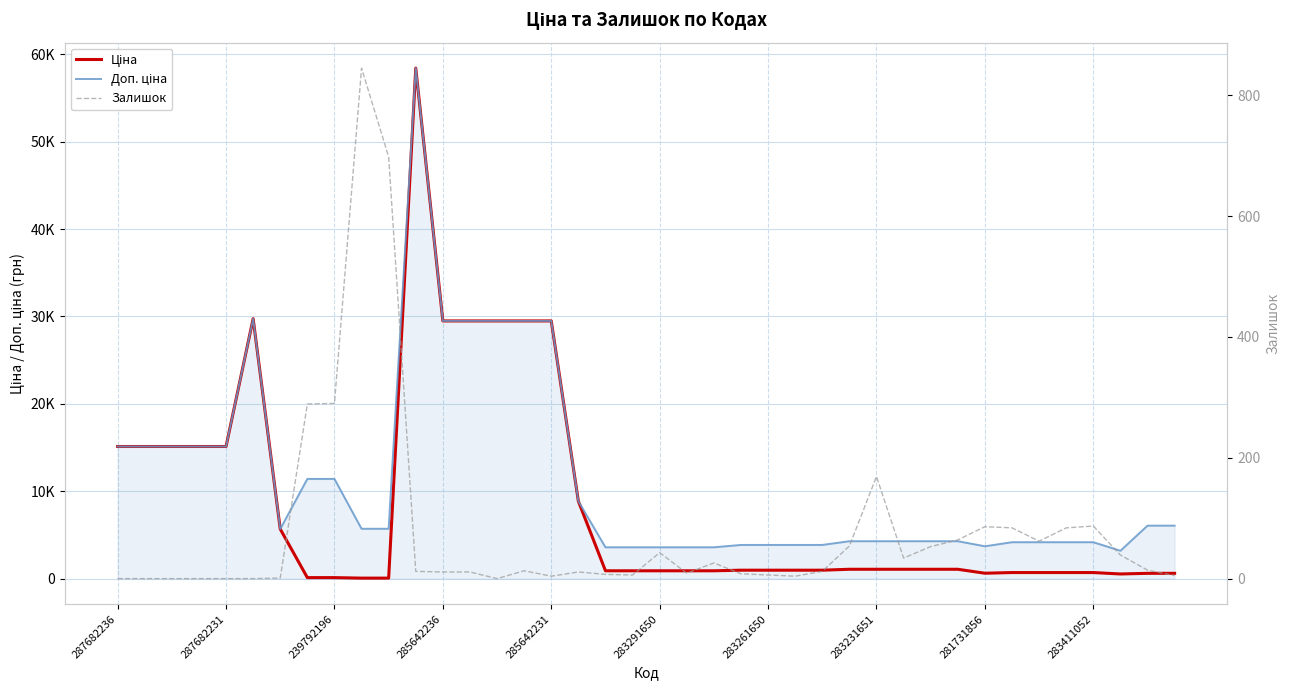

Reading left to right, what are all the values shown in this chart?

Ціна: 15120.0	15120.0	15120.0	15120.0	15120.0	29747.2	5673.8	114.1	114.1	57.0	57.0	58426.5	29491.5	29491.5	29491.5	29491.5	29491.5	8856.7	895.9	895.9	895.9	895.9	895.9	963.5	963.5	963.5	963.5	1069.8	1069.8	1069.8	1069.8	1069.8	617.0	694.3	694.3	694.3	694.3	531.3	606.1	606.1
Доп. ціна: 15120.0	15120.0	15120.0	15120.0	15120.0	29747.2	5673.8	11410.0	11410.0	5705.0	5705.0	58426.5	29491.5	29491.5	29491.5	29491.5	29491.5	8856.7	3583.6	3583.6	3583.6	3583.6	3583.6	3854.0	3854.0	3854.0	3854.0	4279.1	4279.1	4279.1	4279.1	4279.1	3701.9	4165.6	4165.6	4165.6	4165.6	3187.6	6061.2	6061.2
Залишок: 0.0	0.0	0.0	0.0	0.0	0.0	1.0	289.0	290.0	845.0	698.0	12.0	11.0	11.0	0.0	13.0	4.0	11.0	7.0	6.0	43.0	9.0	26.0	8.0	6.0	4.0	12.0	54.0	169.0	34.0	53.0	64.0	86.0	84.0	62.0	84.0	87.0	39.0	14.0	5.0